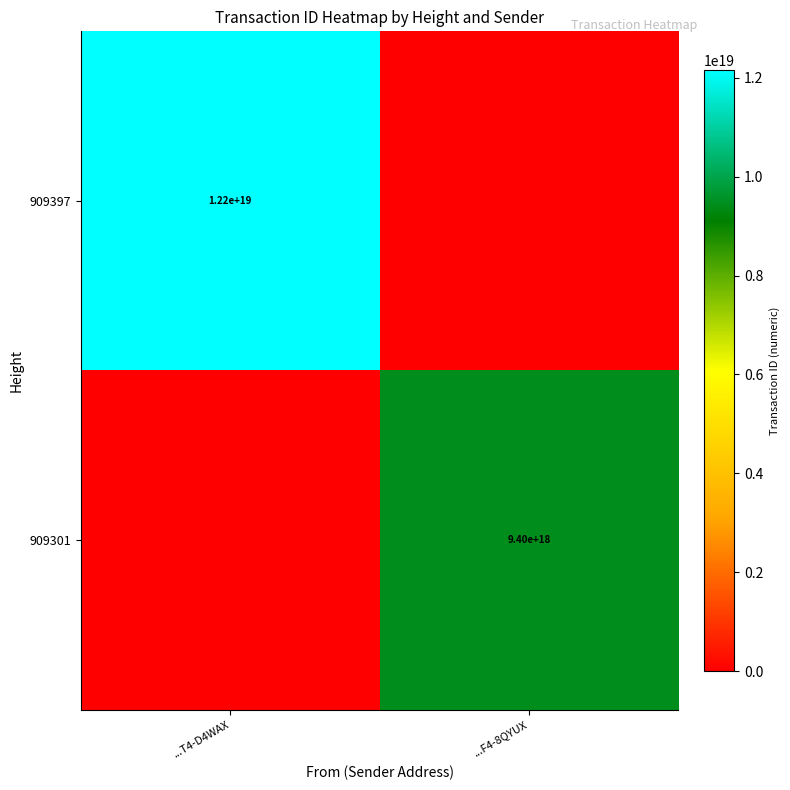

The 909397 series shows 12200000000000000000 at ...T4-D4WAX. True or false?

True